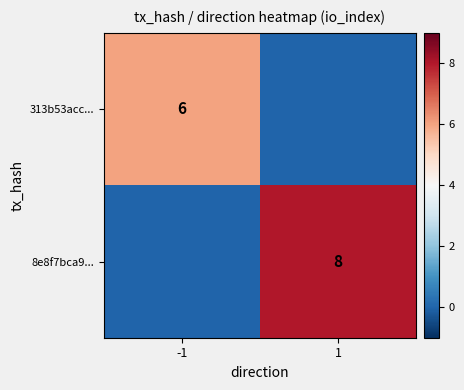

At how many categories does at least one series exceed 1?

2